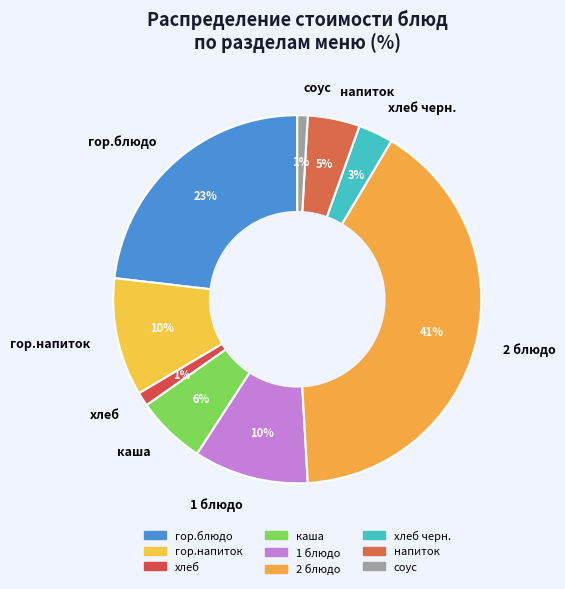

To the nearest percent, what is the difference between the largest and smallest slice percentages?

40%